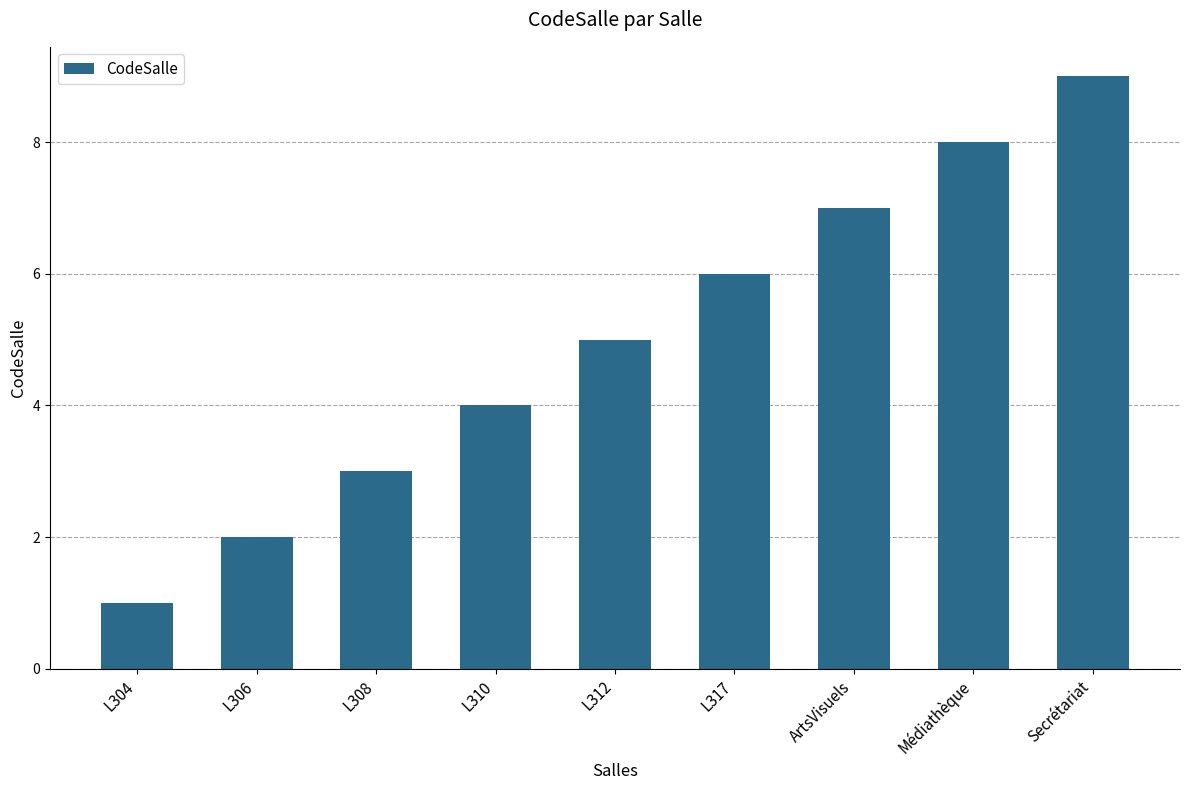

How many series are shown in this chart?

1